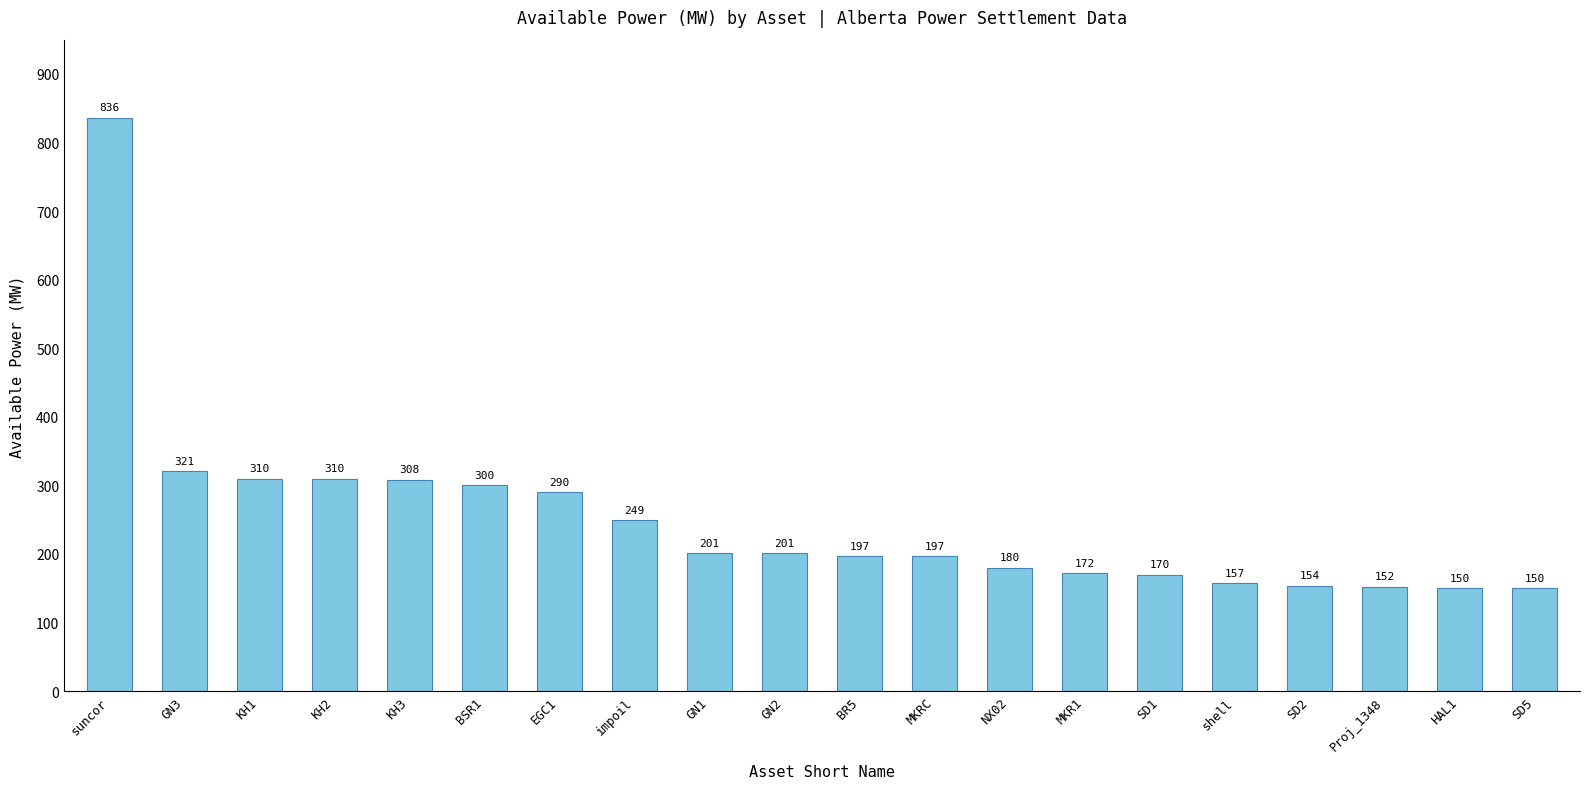

How many bars are there in total?

20